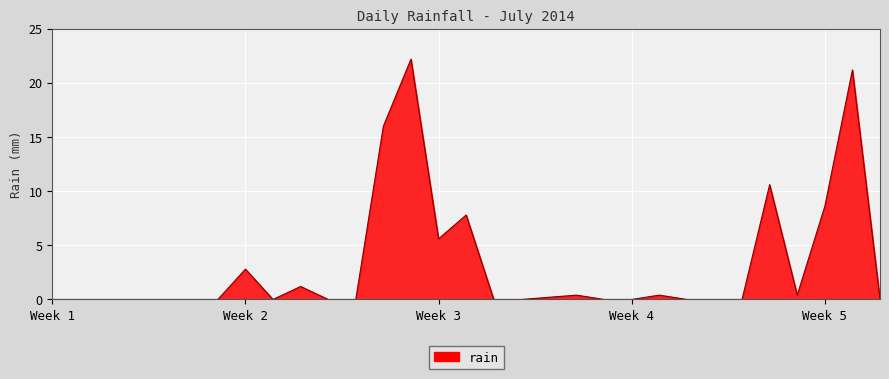

What is the maximum value shown in the chart?

22.2